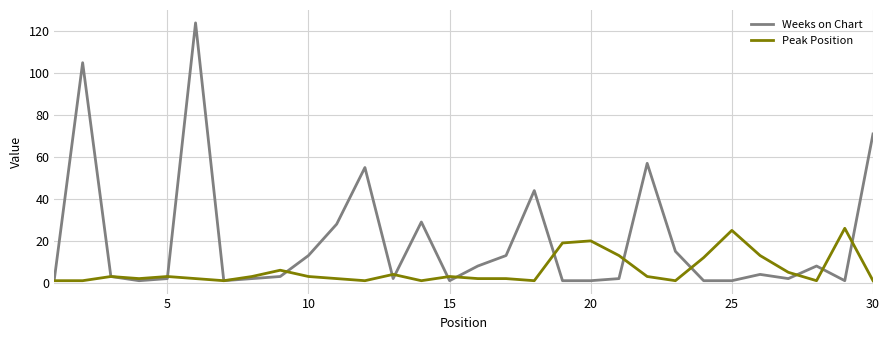

Does the chart have visible grid lines?

Yes